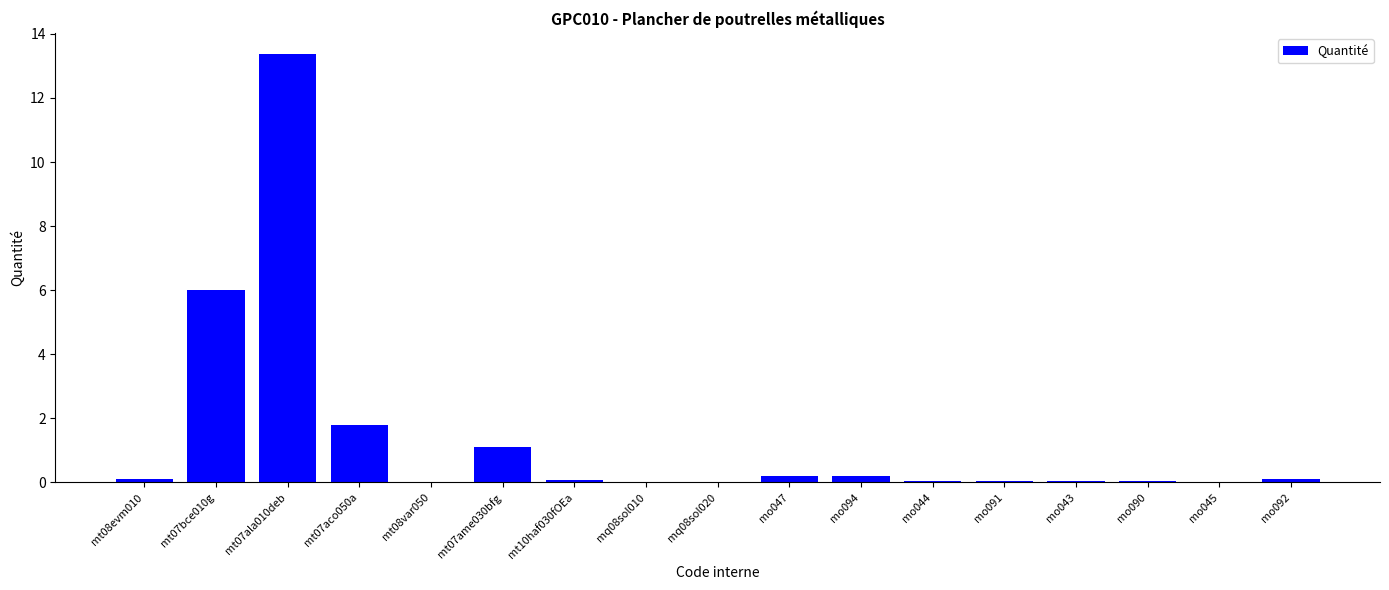

What is the sum of all values?

23.2